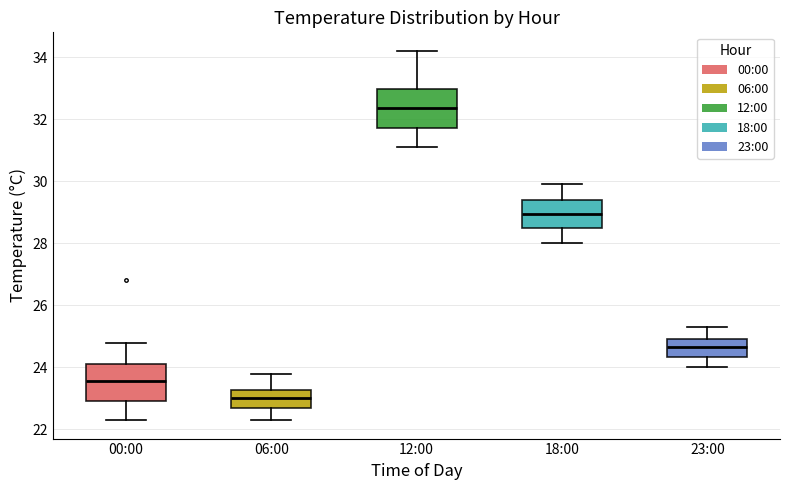

Reading left to right, read every box against the y-axis: the position of its median line, the range the box covers, and the ends of its whiskers. The values are not printed on the chart, so give them approximately, as read against the axis.

00:00: median 23.6, box 23.0 to 24.2, whiskers 22.4 to 24.8
06:00: median 23.0, box 22.8 to 23.2, whiskers 22.4 to 23.8
12:00: median 32.4, box 31.8 to 33.0, whiskers 31.2 to 34.2
18:00: median 29.0, box 28.6 to 29.4, whiskers 28.0 to 30.0
23:00: median 24.6, box 24.4 to 25.0, whiskers 24.0 to 25.4